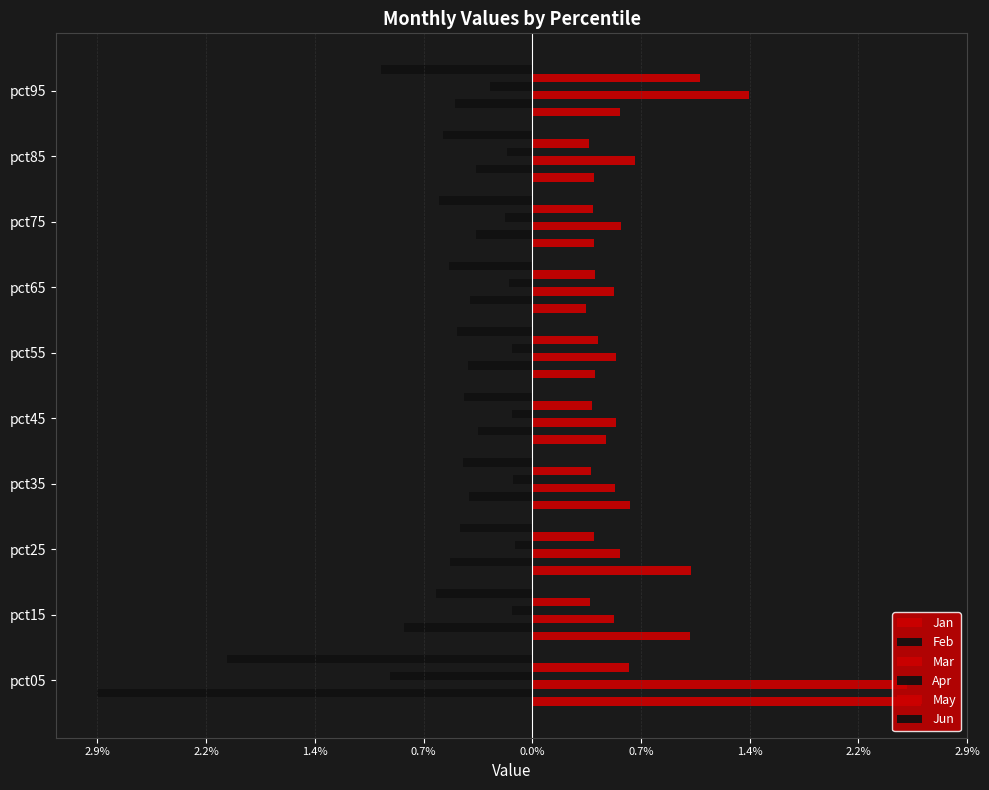

Reading right to left, extract all data points from this chart.

Jan: 0.6	0.4	0.4	0.4	0.4	0.5	0.6	1.0	1.0	2.6
Feb: -0.5	-0.4	-0.4	-0.4	-0.4	-0.4	-0.4	-0.5	-0.8	-2.9
Mar: 1.4	0.7	0.6	0.5	0.6	0.6	0.5	0.6	0.5	2.5
Apr: -0.3	-0.2	-0.2	-0.2	-0.1	-0.1	-0.1	-0.1	-0.1	-0.9
May: 1.1	0.4	0.4	0.4	0.4	0.4	0.4	0.4	0.4	0.6
Jun: -1.0	-0.6	-0.6	-0.6	-0.5	-0.4	-0.5	-0.5	-0.6	-2.0